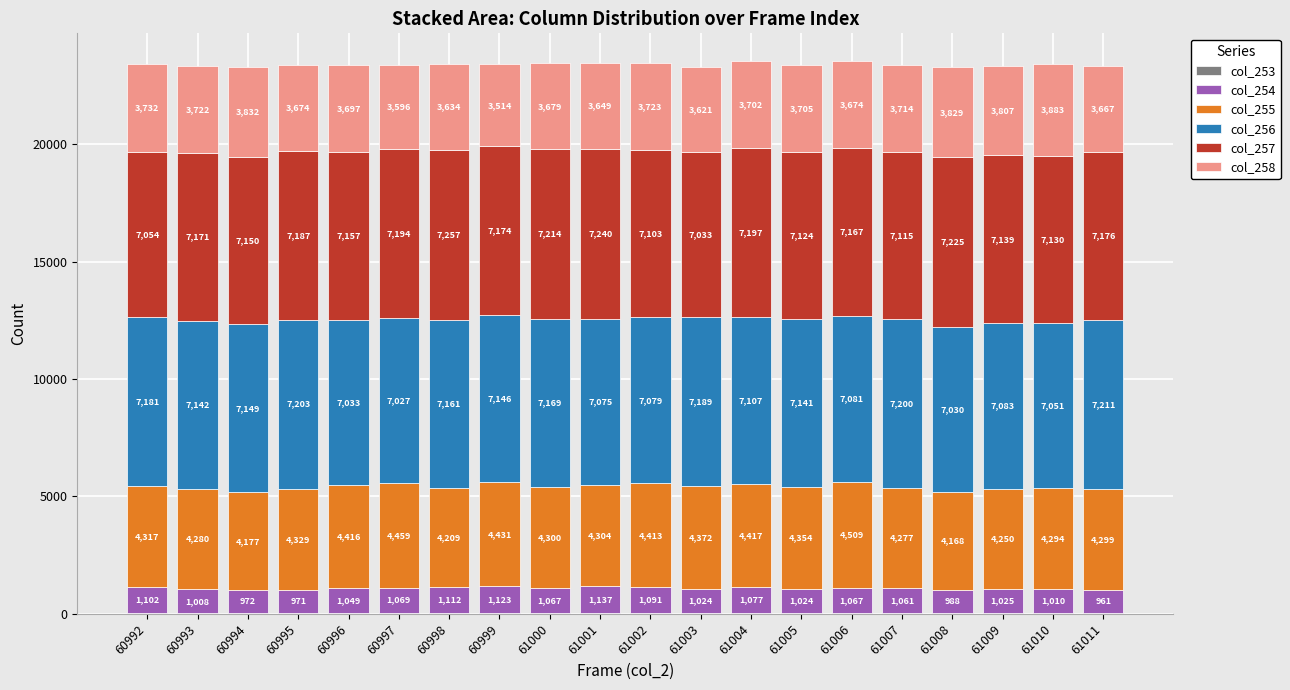

At which category is the sum across all series the highest?

61004